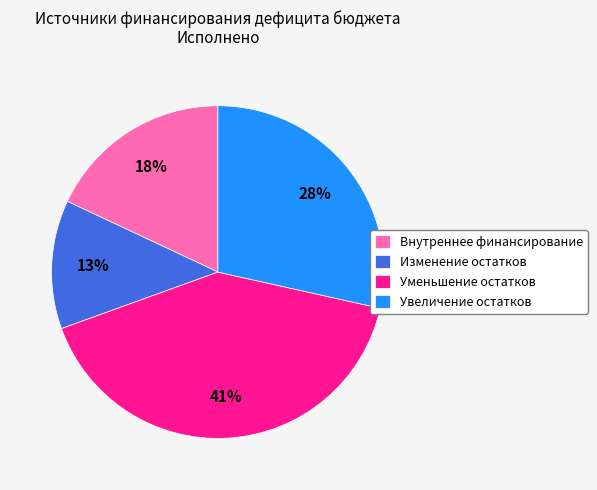

Is it true that Увеличение остатков is 39% of the pie?

False